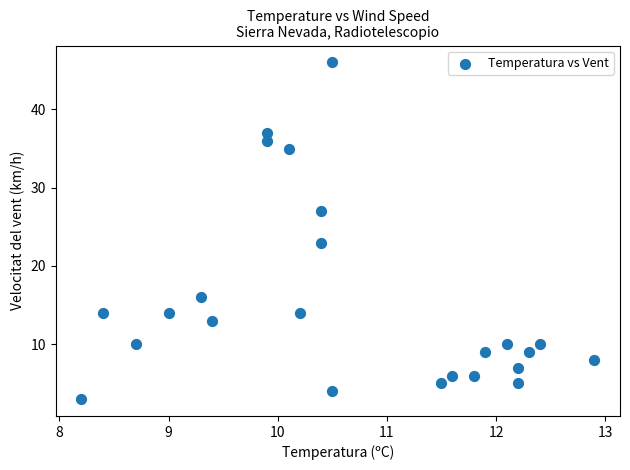

What is the range of Y values (max minus min)?

43